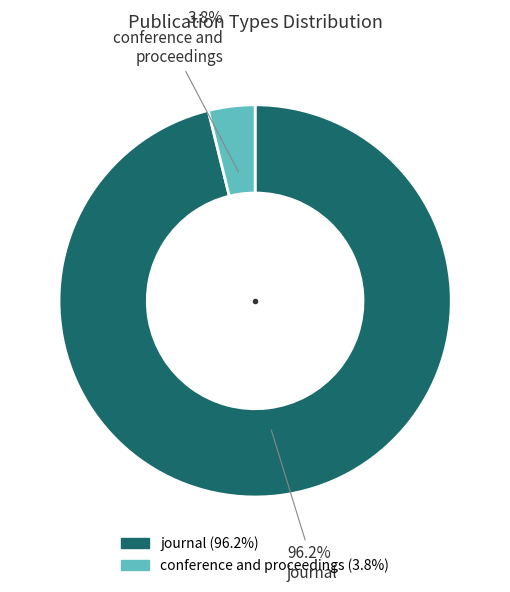

Do conference and proceedings and journal together represent more than half of the pie?

Yes